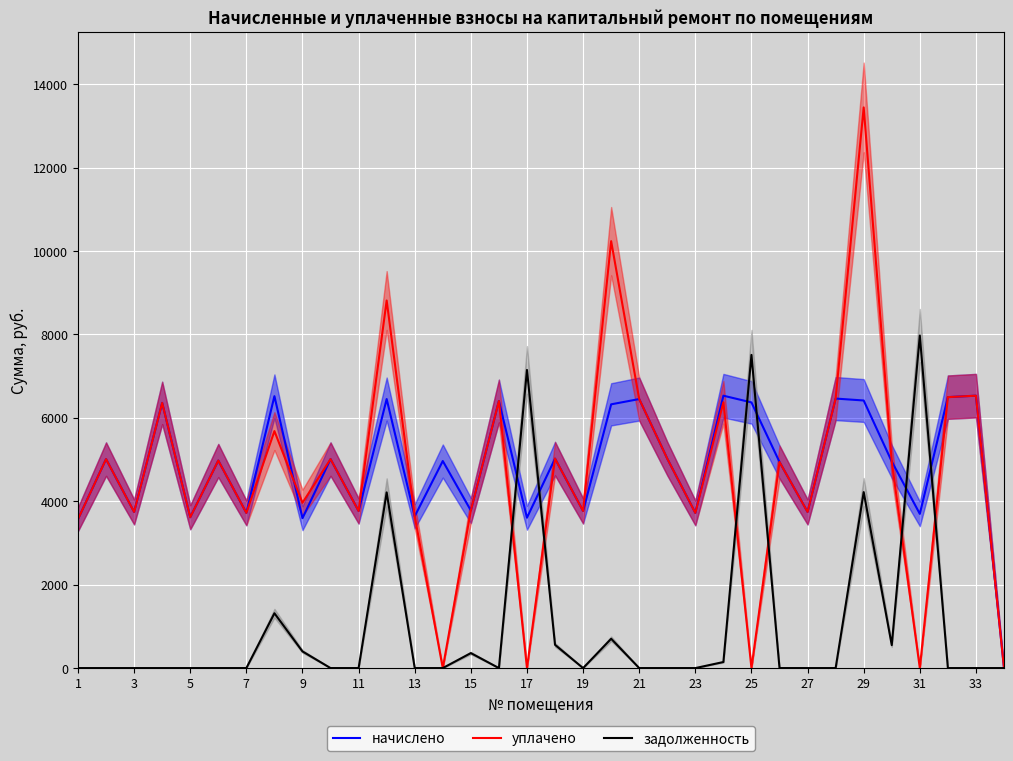

Reading left to right, list all the values displayed in this chart.

начислено: 3571.2	5011.2	3744.0	6359.0	3617.3	4976.6	3721.0	6520.3	3594.2	5011.2	3767.0	6451.2	3640.3	4965.1	3778.6	6405.1	3605.8	5022.7	3767.0	6324.5	6451.2	5022.7	3721.0	6531.8	6370.6	4942.1	3744.0	6462.7	6416.6	4953.6	3697.9	6497.3	6531.8	0.0
уплачено: 3571.2	5011.2	3744.0	6359.0	3617.3	4976.6	3721.0	5682.8	3962.4	5011.2	3767.0	8814.4	3640.3	0.0	3778.6	6405.1	0.0	5022.7	3767.0	10237.1	6451.2	5022.7	3721.0	6375.3	0.0	4942.1	3744.0	6462.7	13444.5	4953.6	0.0	6497.3	6531.8	0.0
задолженность: 0.0	0.0	0.0	0.0	0.0	0.0	0.0	1314.4	399.4	0.0	0.0	4212.5	0.0	0.0	359.5	0.0	7148.9	558.1	0.0	702.7	0.0	0.0	0.0	145.2	7509.7	0.0	0.0	0.0	4220.4	550.4	7973.6	0.0	0.0	0.0